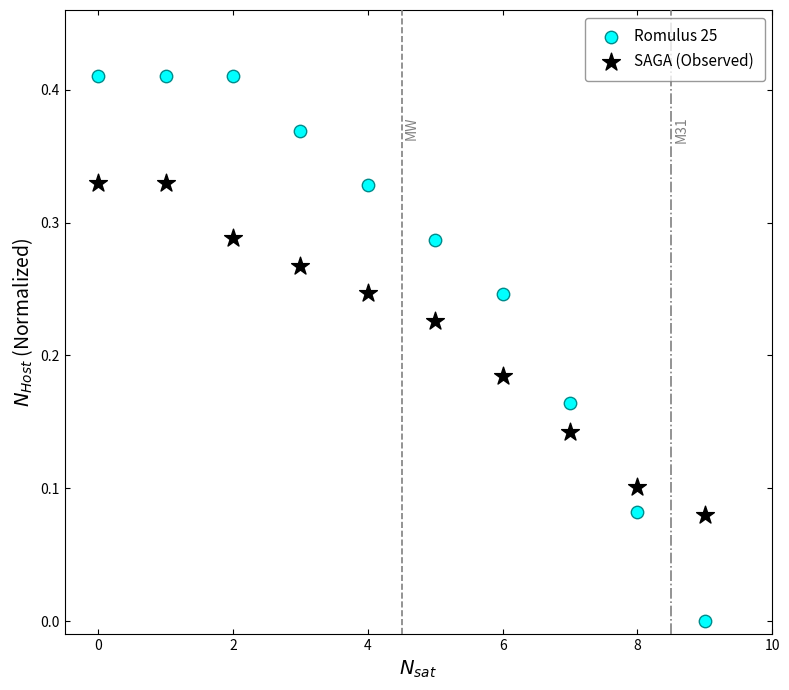

Which series contains the lowest Y value?

Romulus 25